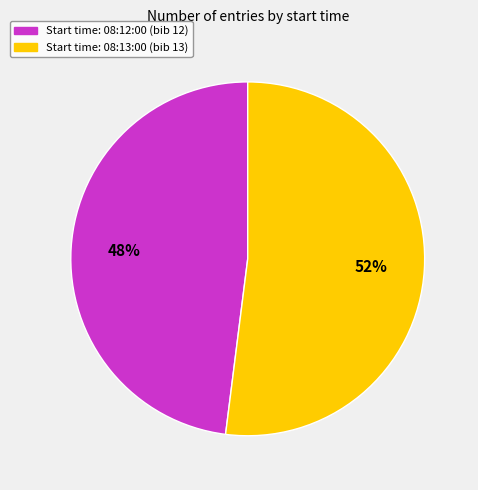

To the nearest percent, what is the difference between the largest and smallest slice percentages?

4%